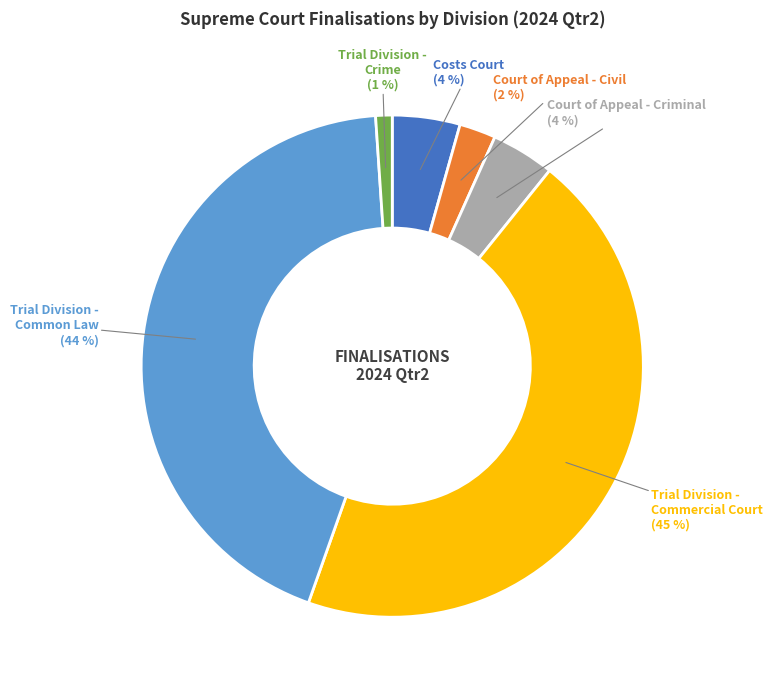

What is the smallest slice in the pie chart?

Trial Division - Crime